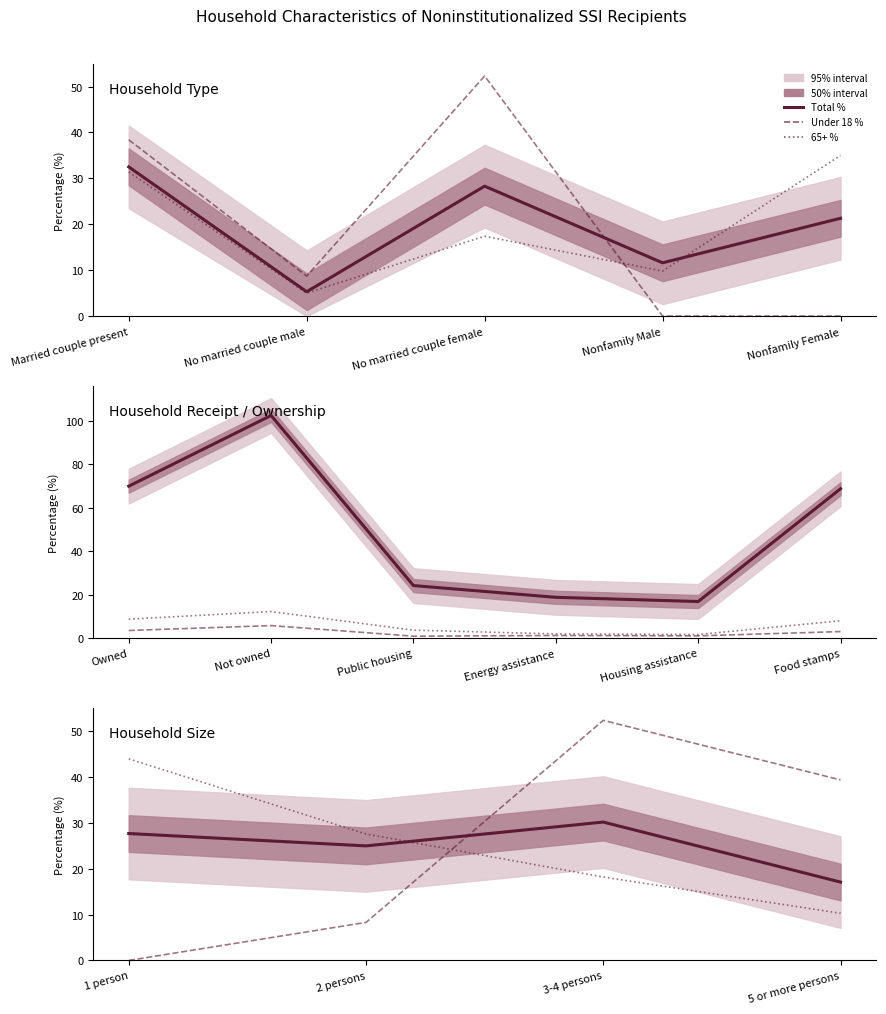

Where does the Under 18 % series first go above 39?

3-4 persons